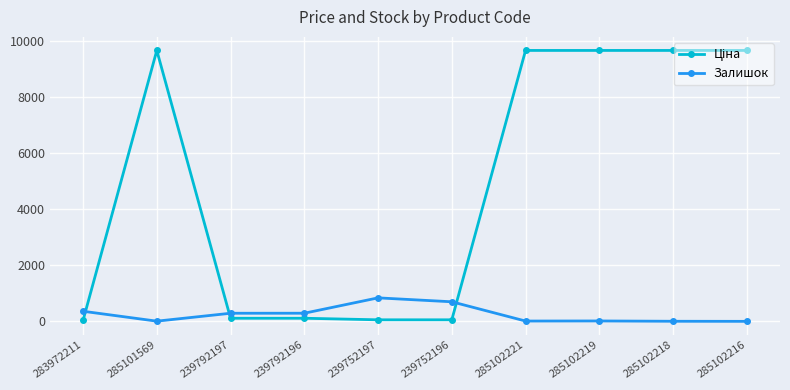

What is the difference between the second highest and second lowest values in the Залишок series?

695.0